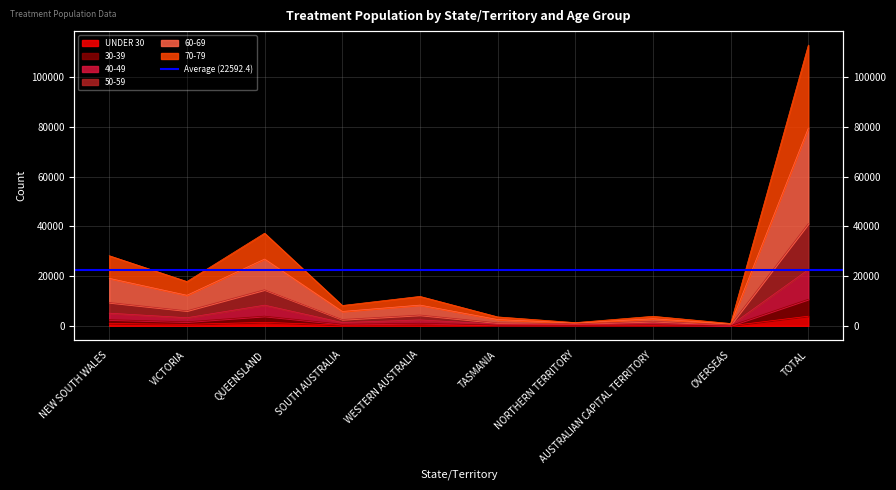

What is the value of the UNDER 30 point at the 7th from the left?

94